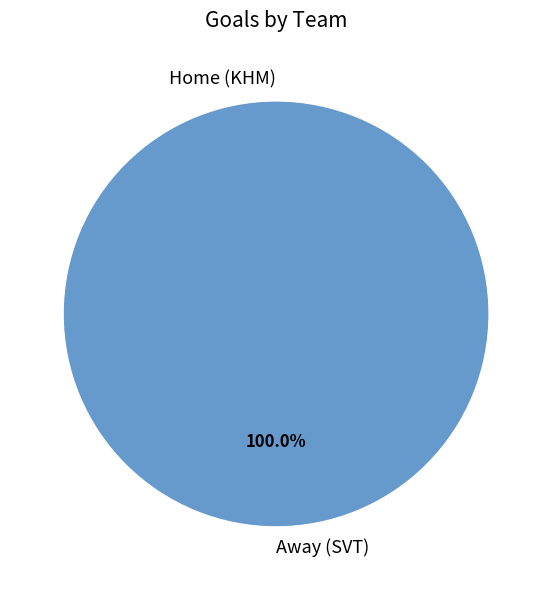

Rank the categories by value from lowest to highest.

Home (KHM), Away (SVT)